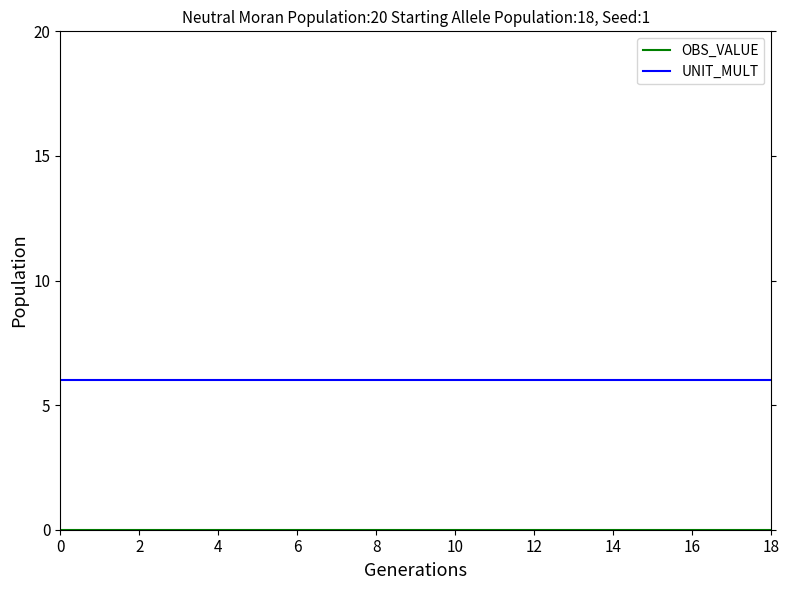

Does the chart have visible grid lines?

No